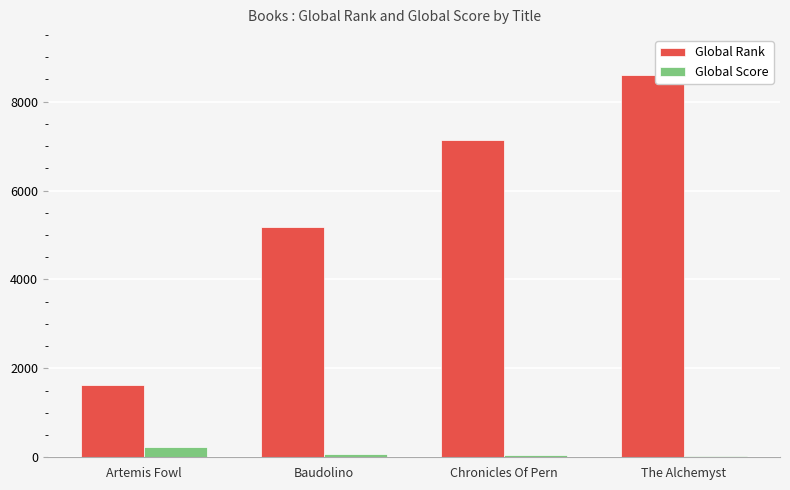

What value does the Global Rank series have at Chronicles Of Pern?

7127